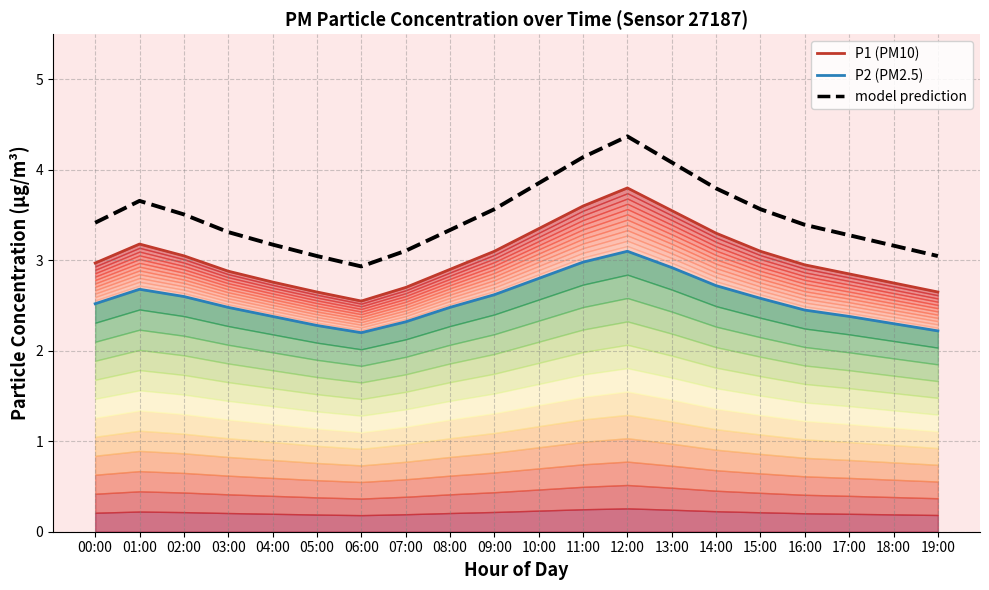

Which label corresponds to the smallest value in the chart?

06:00